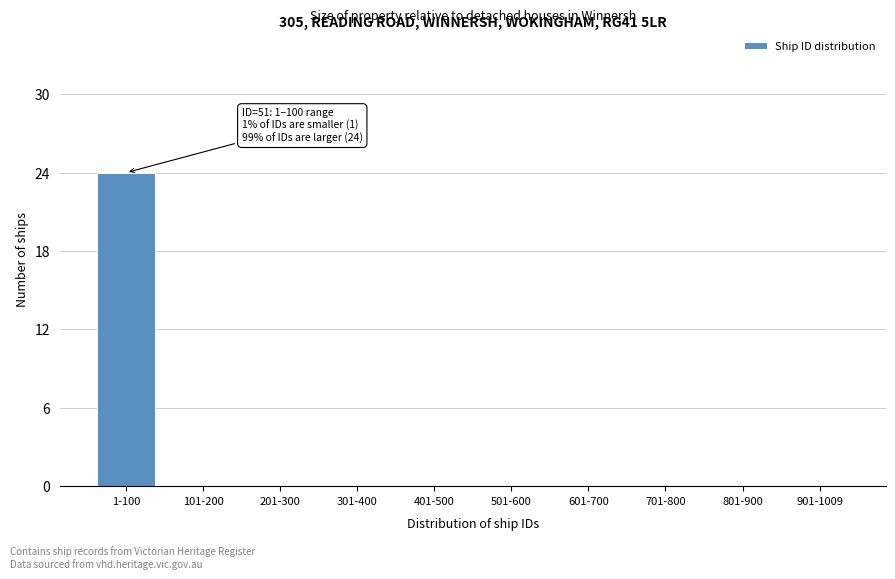

Reading right to left, transcribe all the data shown in this chart.

901-1009=0	801-900=0	701-800=0	601-700=0	501-600=0	401-500=0	301-400=0	201-300=0	101-200=0	1-100=24